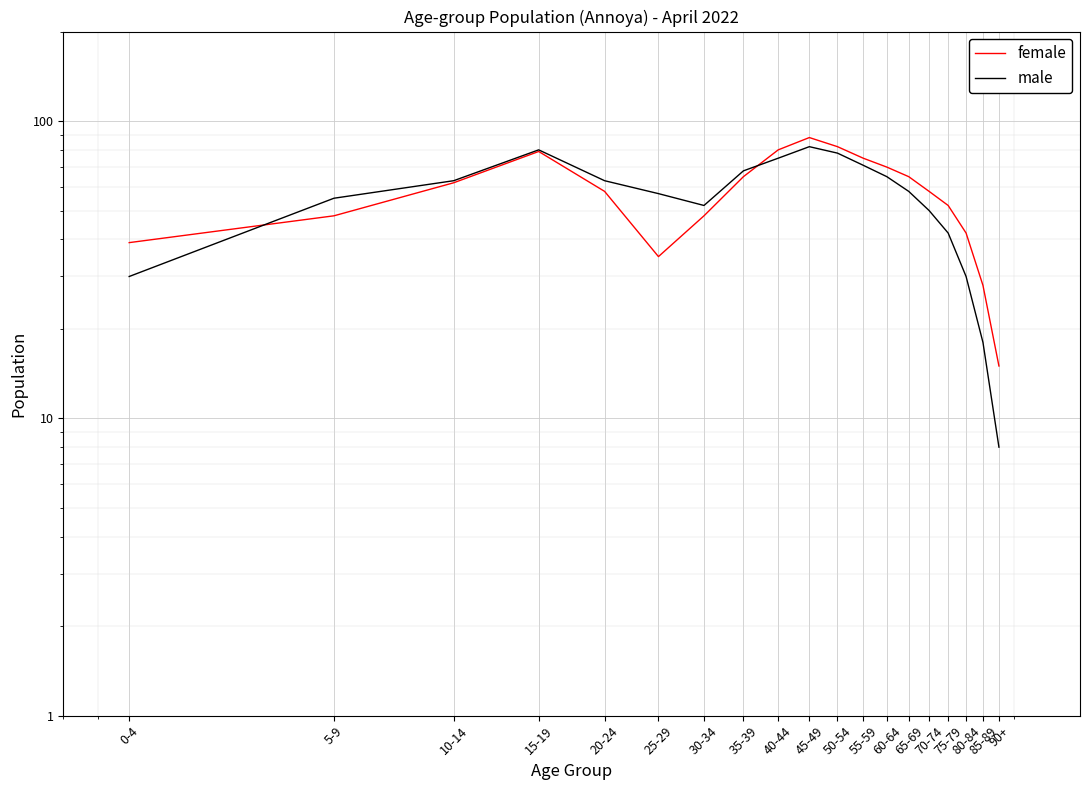

Which category has the highest value across all series?

45-49